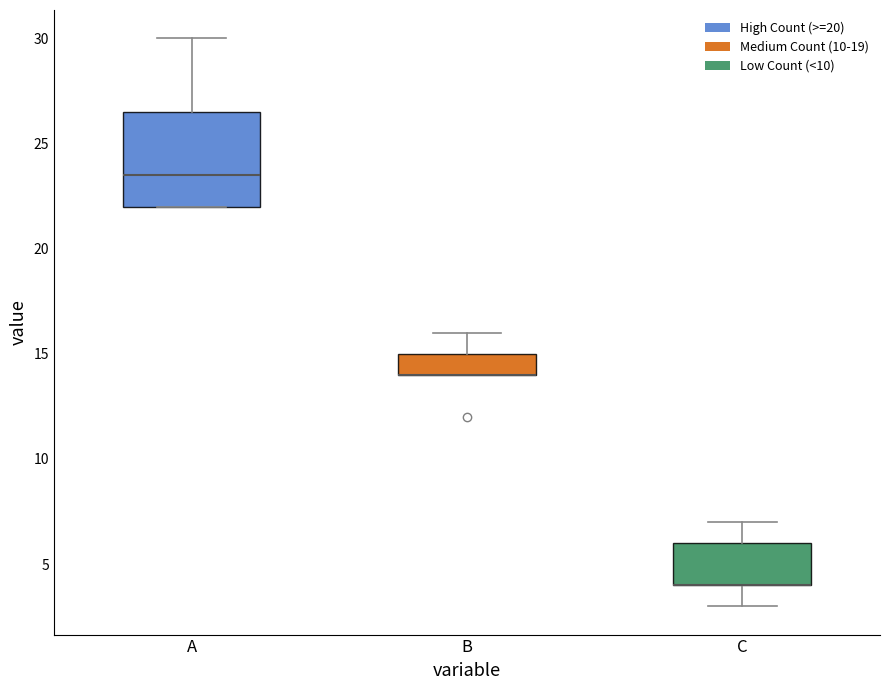

Reading left to right, transcribe this box plot: for each box, give where its median line is, the range the box spans, and where its two whiskers end, as read against the y-axis. The values are not printed on the chart, so give them approximately, as read against the axis.

A: median 23.5, box 22.0 to 26.5, whiskers 22.0 to 30.0
B: median 14.0 (drawn on the box's lower edge), box 14.0 to 15.0, whiskers 14.0 to 16.0
C: median 4.0 (drawn on the box's lower edge), box 4.0 to 6.0, whiskers 3.0 to 7.0